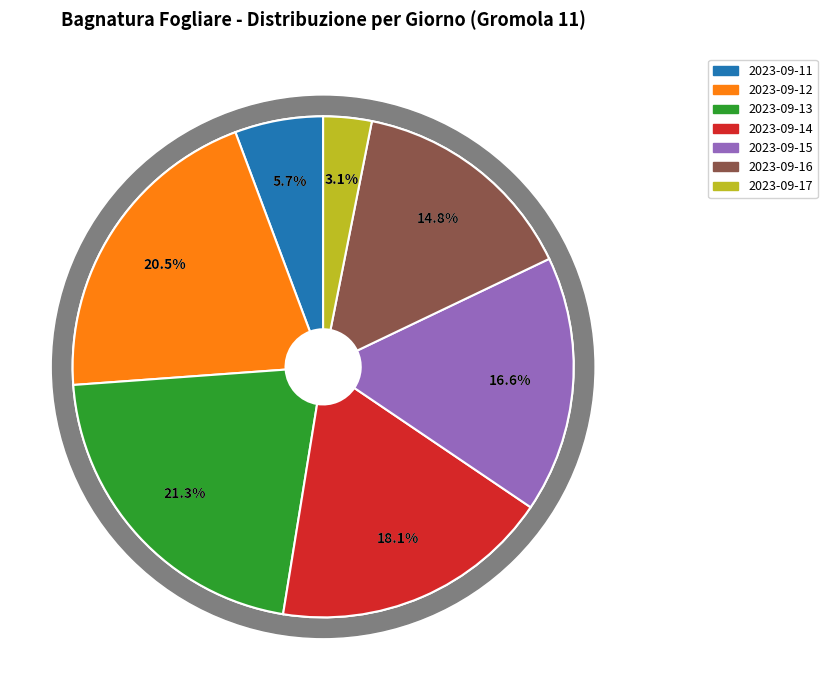

The 2023-09-17 slice represents 17% of the pie. True or false?

False